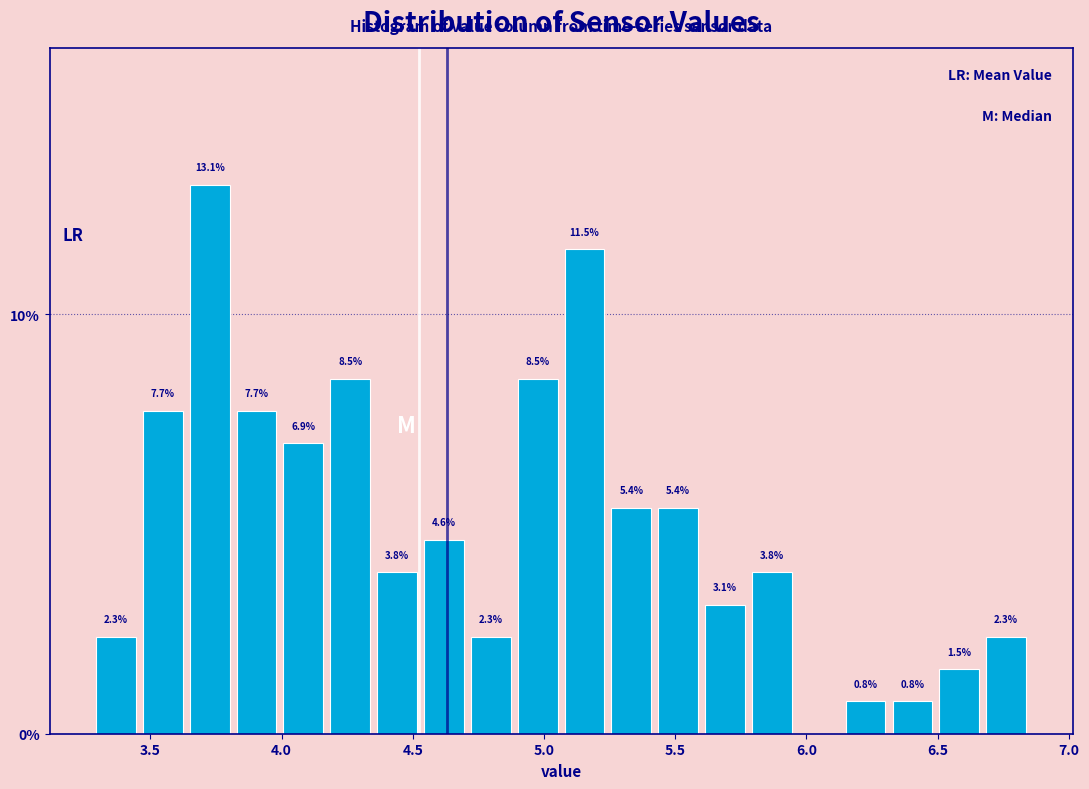

Read against the x-axis, roughly where is the centre of the tallest bar?

3.75